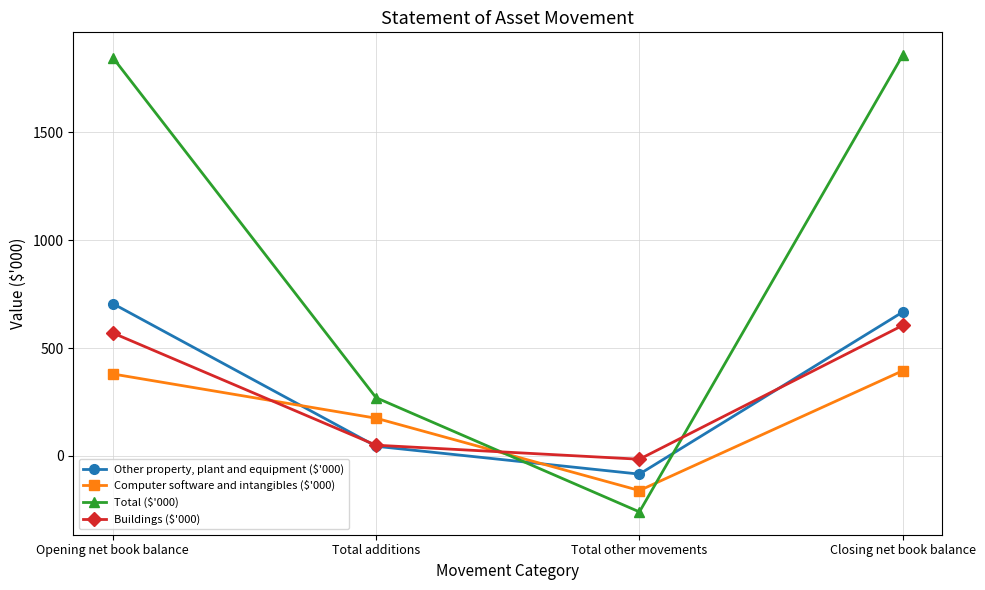

What is the spread (max minus min) of values at Closing net book balance?

1462